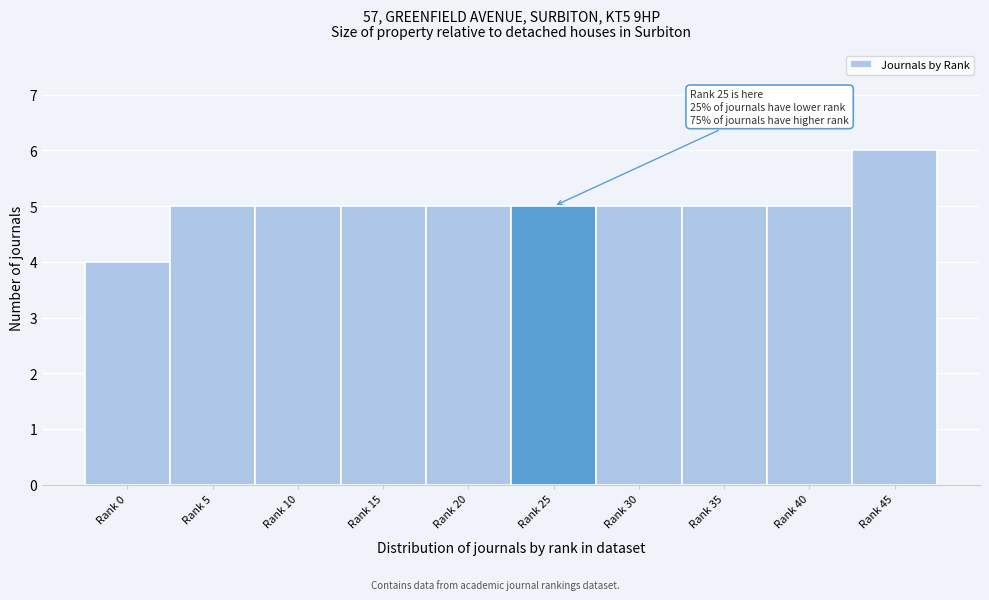

Reading right to left, list all the values displayed in this chart.

6	5	5	5	5	5	5	5	5	4